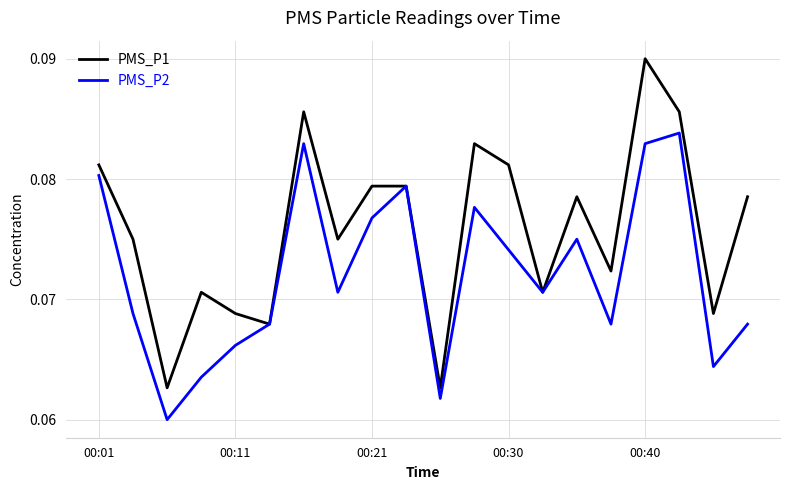

Which series has the largest total across all categories?

PMS_P1